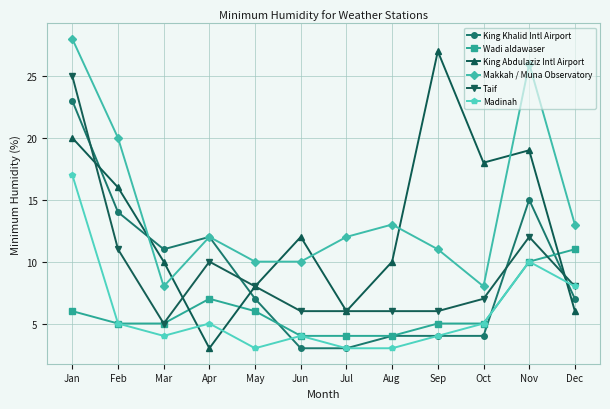

True or false: Wadi aldawaser and Taif cross at least once.

True